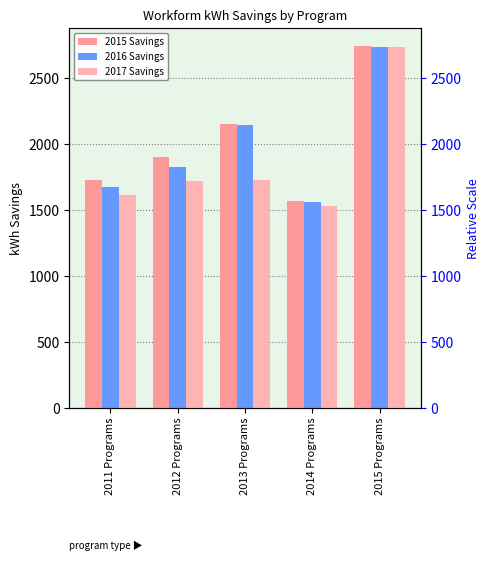

Reading left to right, what are all the values shown in this chart?

2015 Savings: 2011 Programs=1728.4	2012 Programs=1898.6	2013 Programs=2153.3	2014 Programs=1570.0	2015 Programs=2741.0
2016 Savings: 2011 Programs=1674.2	2012 Programs=1824.0	2013 Programs=2144.9	2014 Programs=1558.6	2015 Programs=2738.0
2017 Savings: 2011 Programs=1613.1	2012 Programs=1720.0	2013 Programs=1723.6	2014 Programs=1529.4	2015 Programs=2738.0